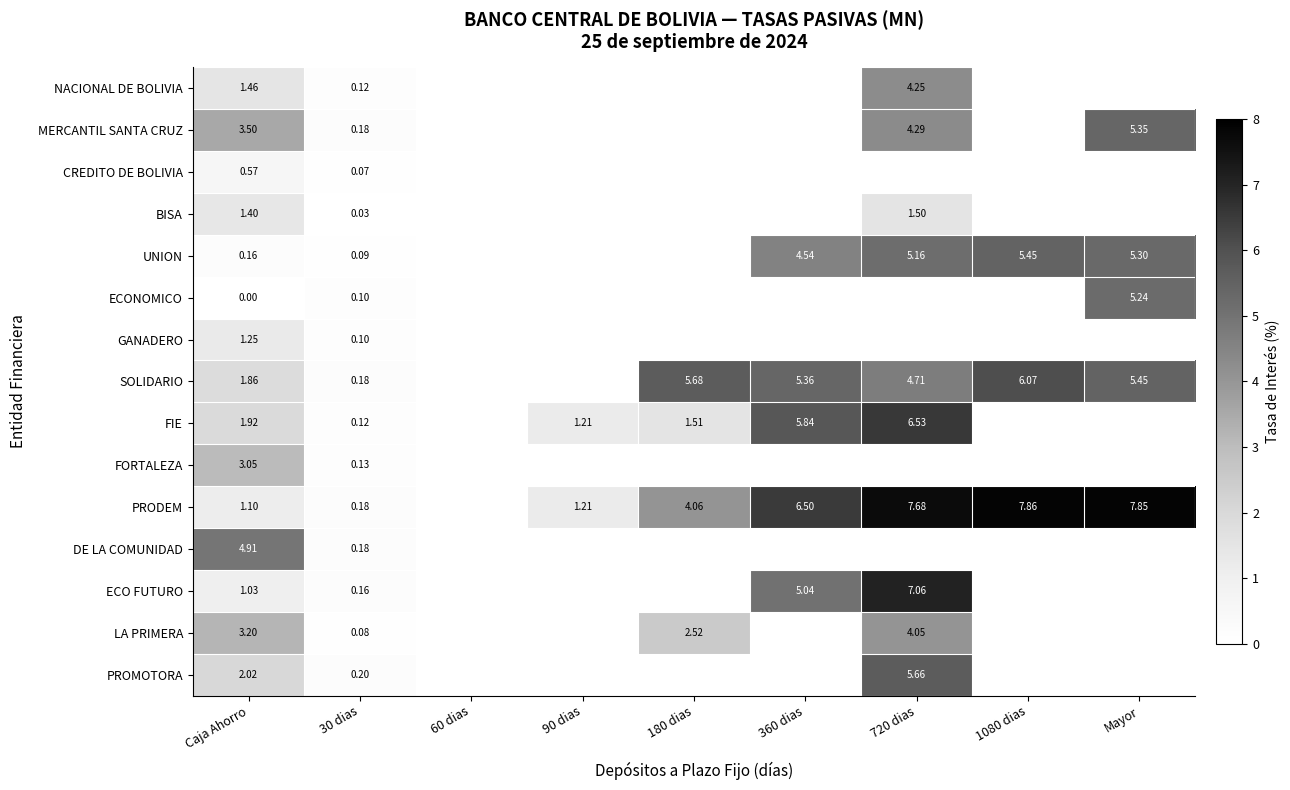

Rank the series at Caja Ahorro from lowest to highest value.

ECONOMICO, UNION, CREDITO DE BOLIVIA, ECO FUTURO, PRODEM, GANADERO, BISA, NACIONAL DE BOLIVIA, SOLIDARIO, FIE, PROMOTORA, FORTALEZA, LA PRIMERA, MERCANTIL SANTA CRUZ, DE LA COMUNIDAD